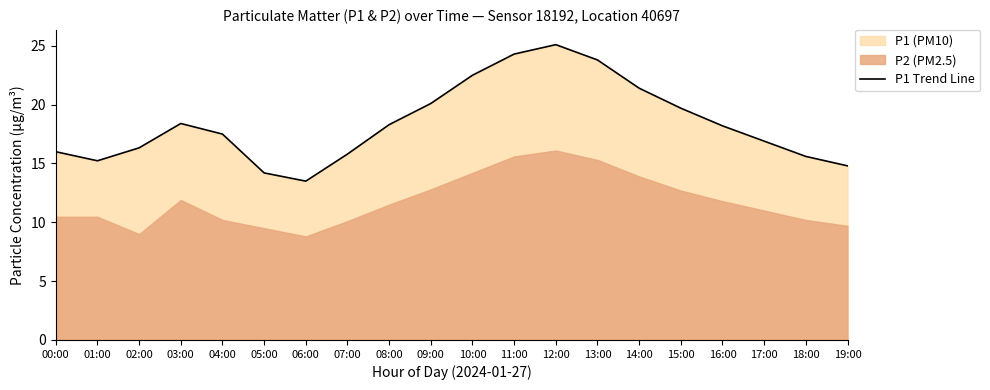

Reading right to left, list all the values displayed in this chart.

19:00=14.8	18:00=15.6	17:00=16.9	16:00=18.2	15:00=19.7	14:00=21.4	13:00=23.8	12:00=25.1	11:00=24.3	10:00=22.5	09:00=20.1	08:00=18.3	07:00=15.8	06:00=13.5	05:00=14.2	04:00=17.5	03:00=18.4	02:00=16.3	01:00=15.2	00:00=16.0